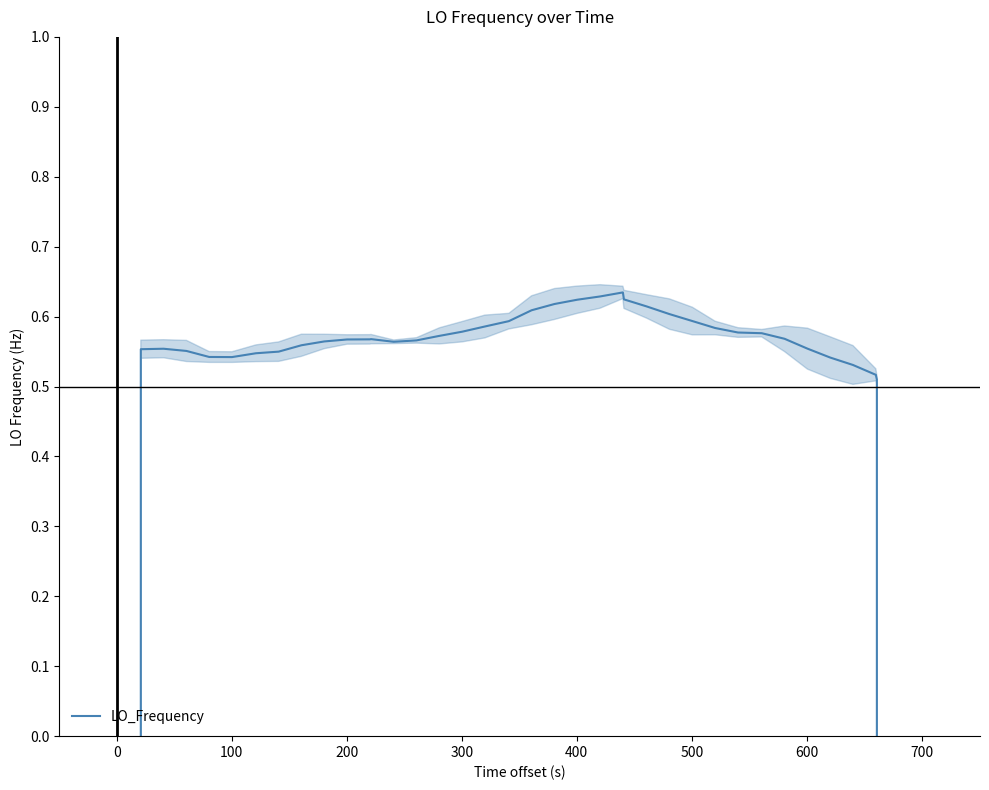

How many lines are shown in the chart?

1